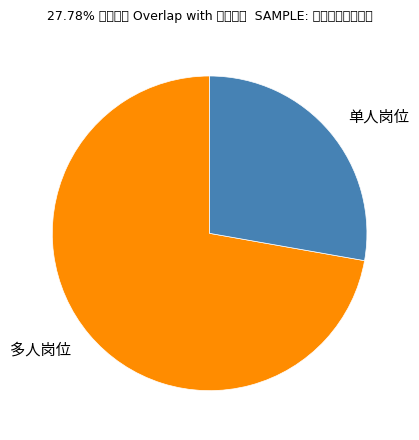

The 单人岗位 slice represents 28% of the pie. True or false?

True